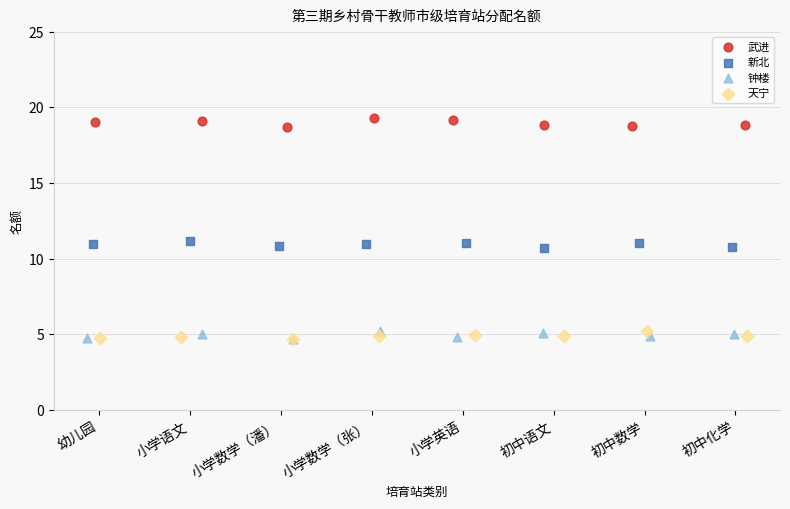

What are all the series names shown in the legend?

武进, 新北, 钟楼, 天宁